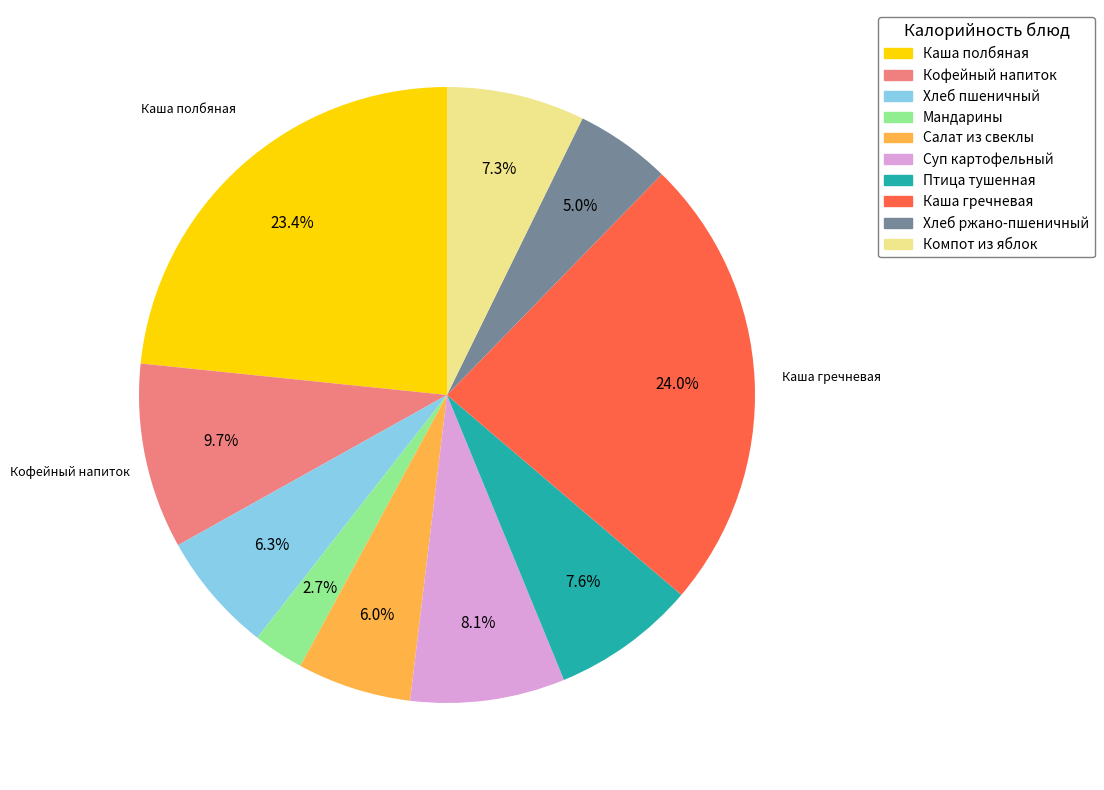

Is there a majority slice in this chart?

No